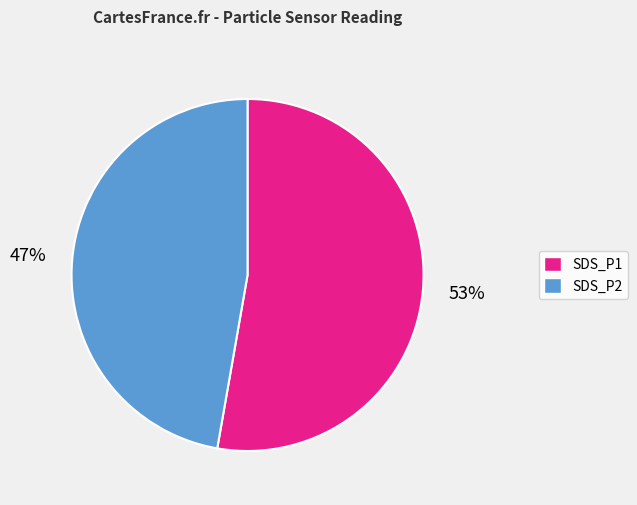

Is there any slice that represents more than half of the pie?

Yes